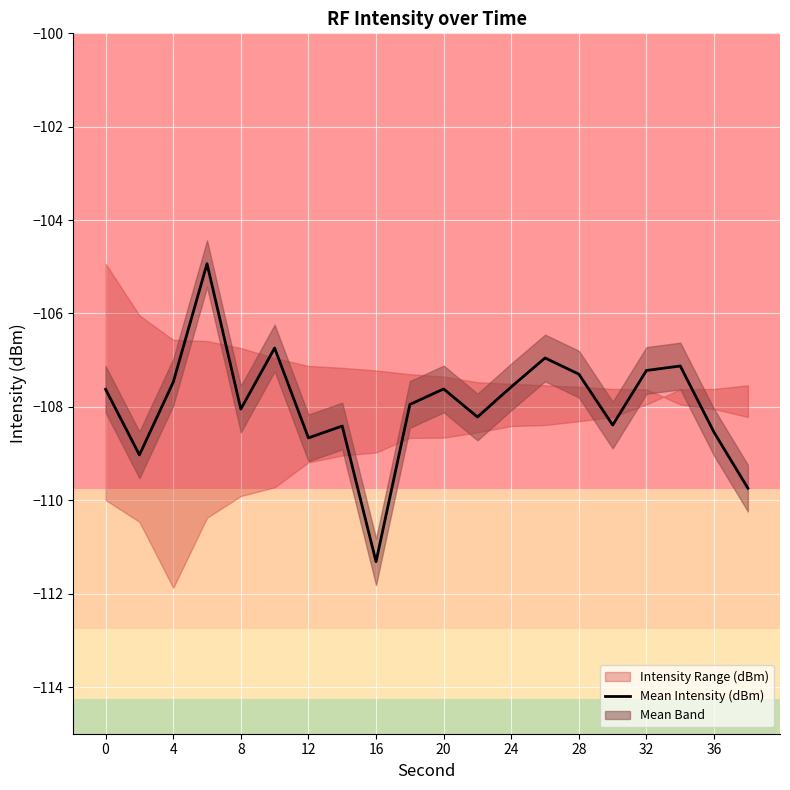

Reading right to left, transcribe all the data shown in this chart.

-109.7	-108.5	-107.1	-107.2	-108.4	-107.3	-107.0	-107.6	-108.2	-107.6	-107.9	-111.3	-108.4	-108.7	-106.7	-108.0	-104.9	-107.5	-109.0	-107.6